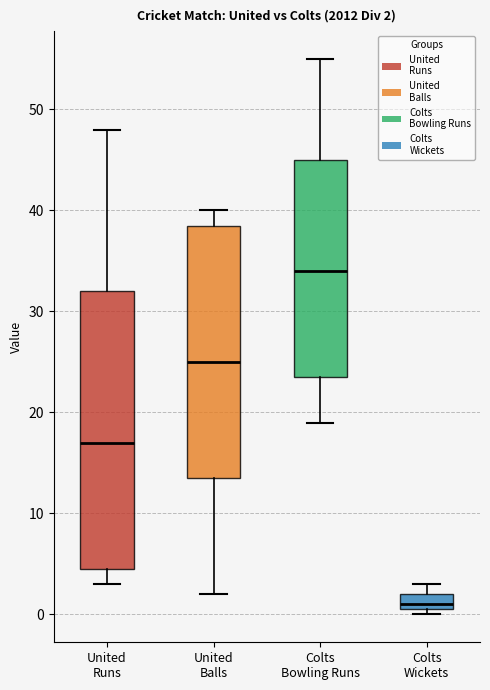

Which box is the tallest, from its lower edge to its upper edge?

United Runs